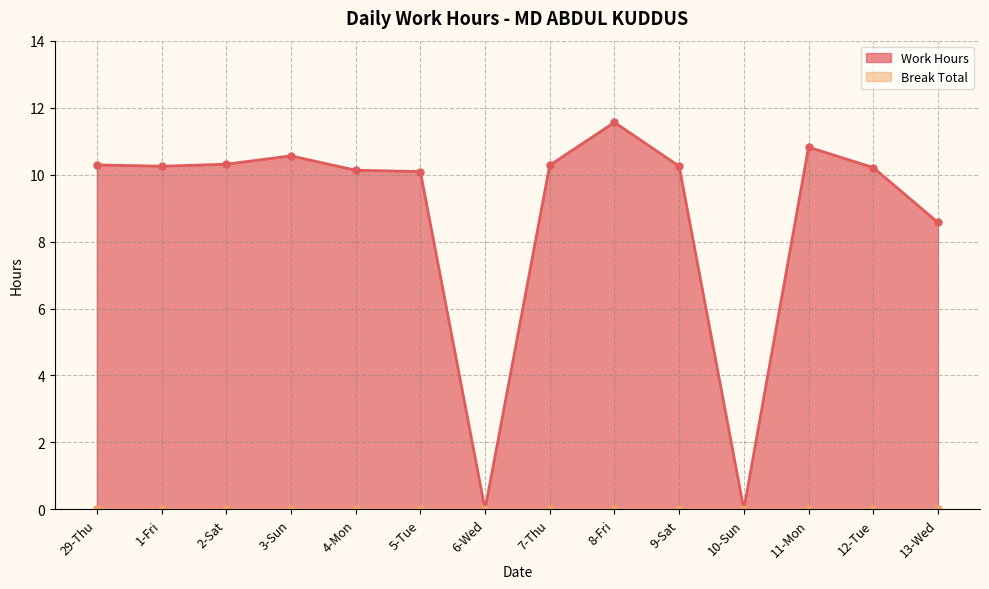

What is the value of the 2nd point from the left?

10.2